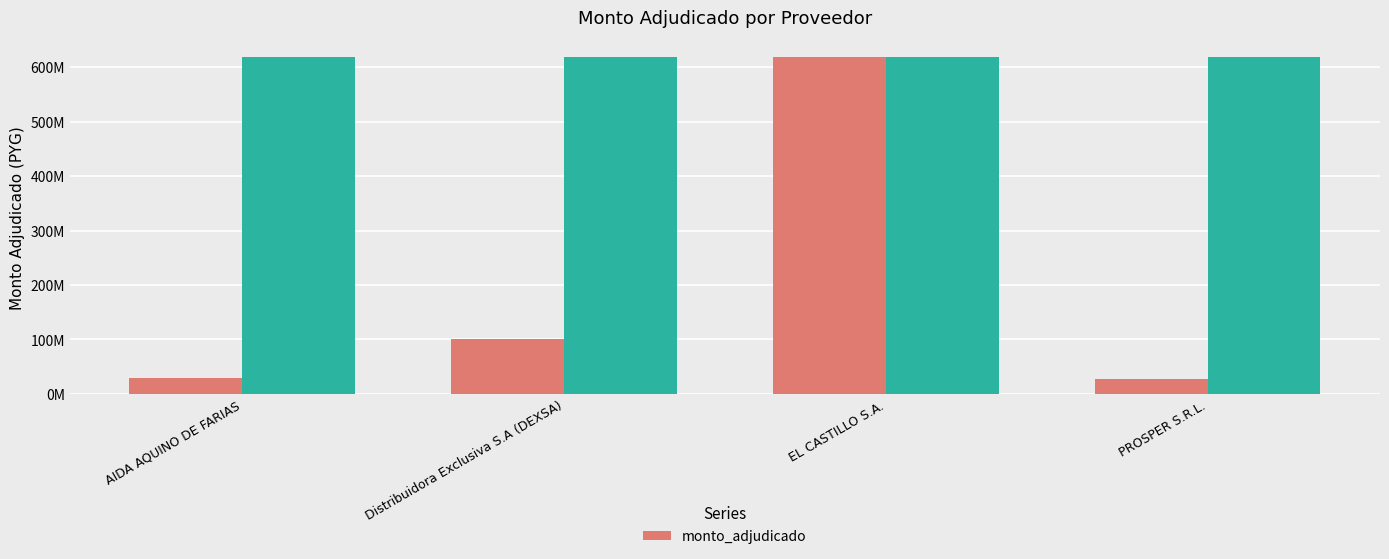

What is the label of the 3rd bar from the left?

EL CASTILLO S.A.